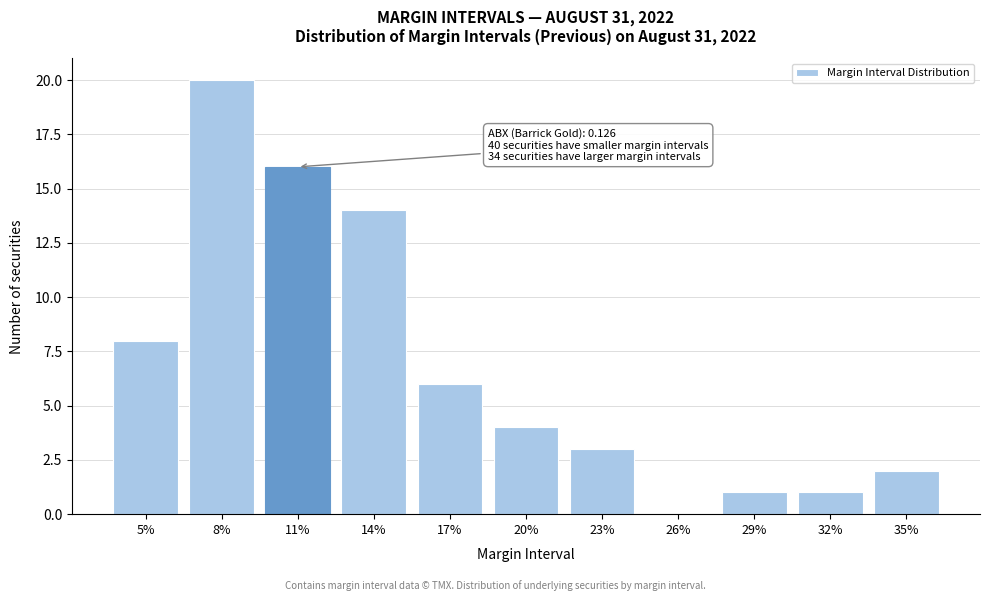

Reading left to right, transcribe all the data shown in this chart.

5%=8	8%=20	11%=16	14%=14	17%=6	20%=4	23%=3	26%=0	29%=1	32%=1	35%=2